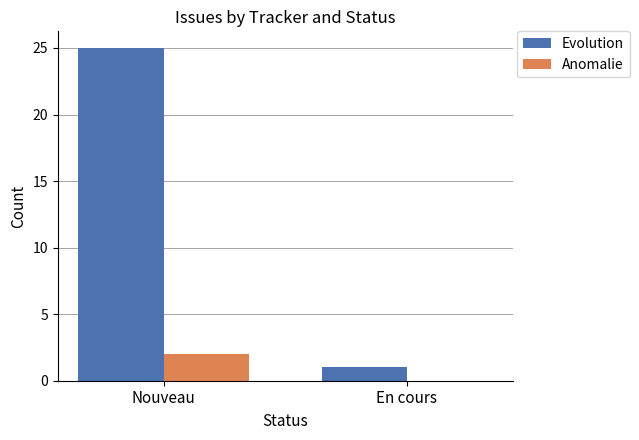

Are the bars horizontal?

No